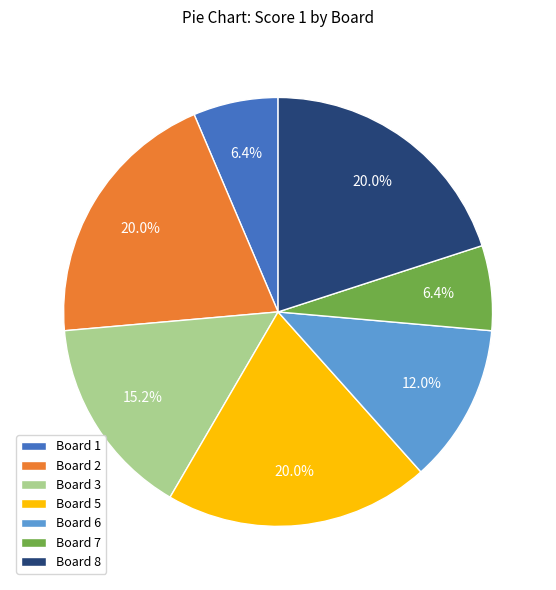

Is there any slice that represents more than half of the pie?

No